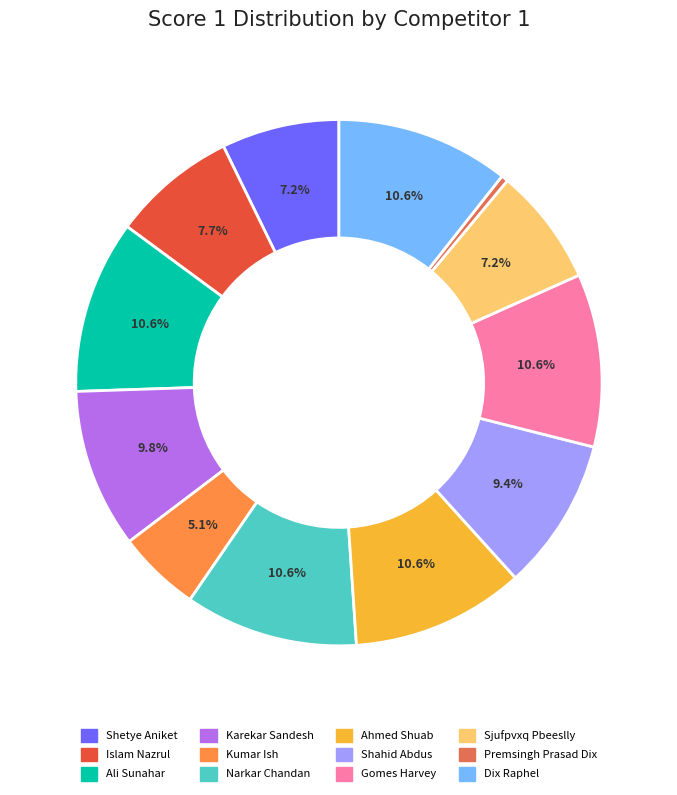

Is it true that Gomes Harvey is 1% of the pie?

False